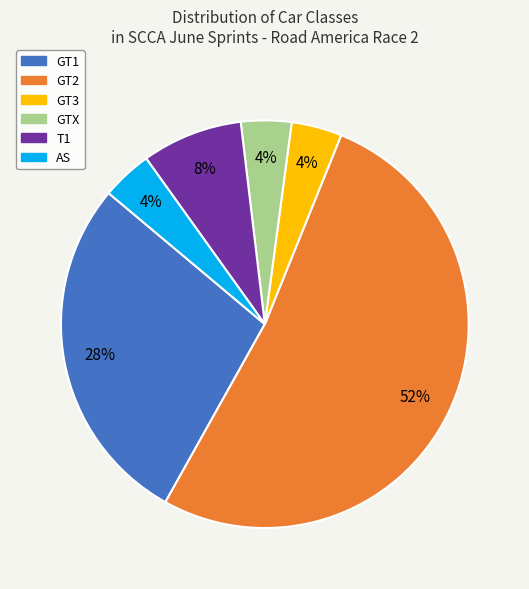

Which has a higher value, GTX or T1?

T1